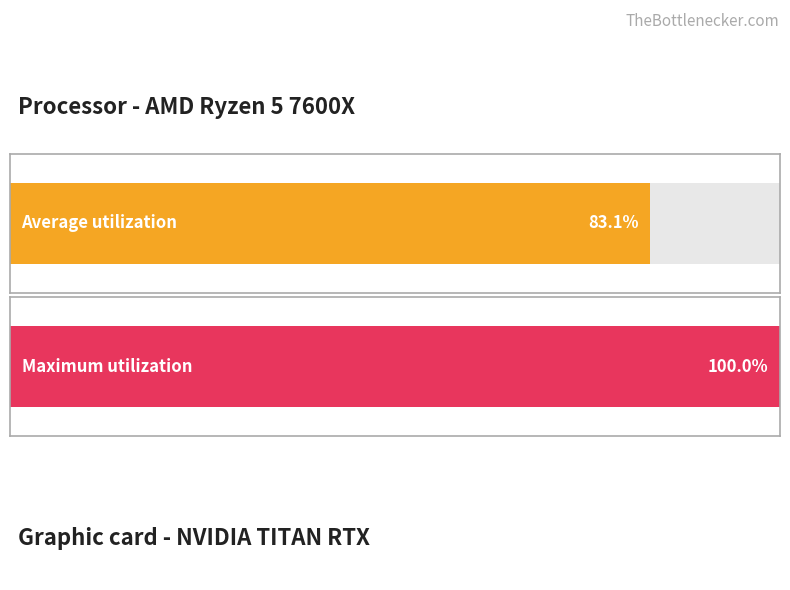

Are the bars grouped side by side (vs. stacked)?

Yes